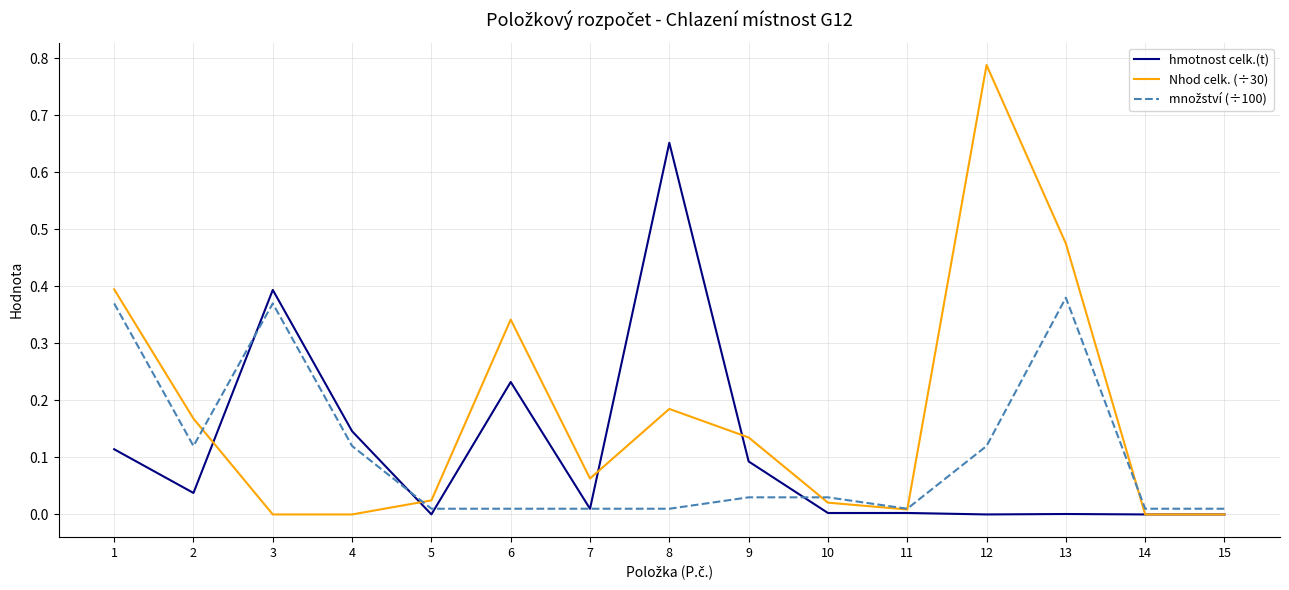

Is it true that hmotnost celk.(t) equals 0.0 at 7?

True